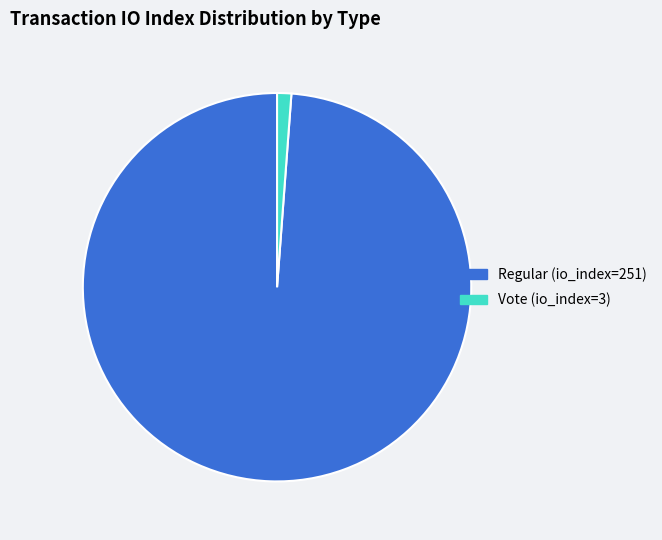

The Regular (io_index=251) slice represents 90% of the pie. True or false?

False